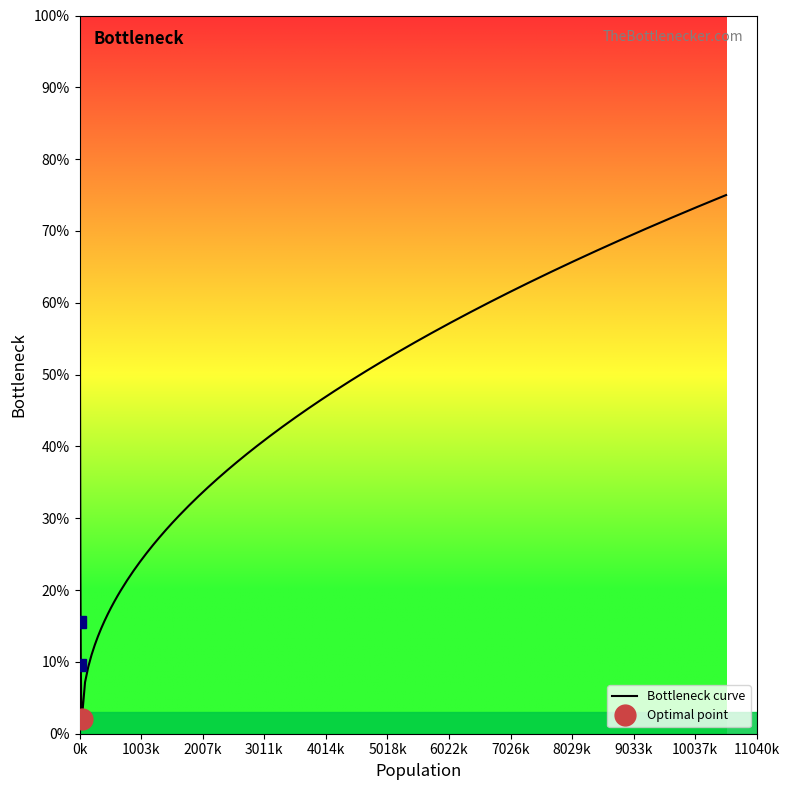

How many lines are shown in the chart?

1